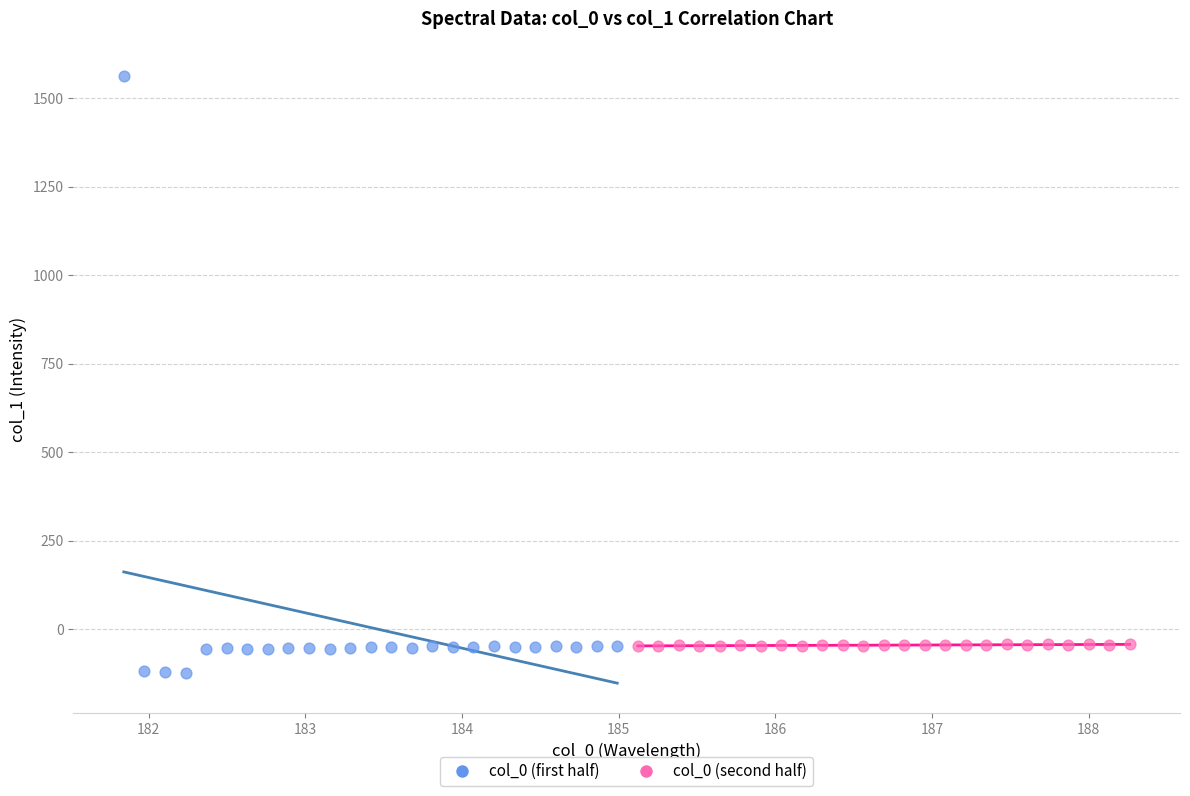

Which series contains the highest Y value?

col_0 (first half)